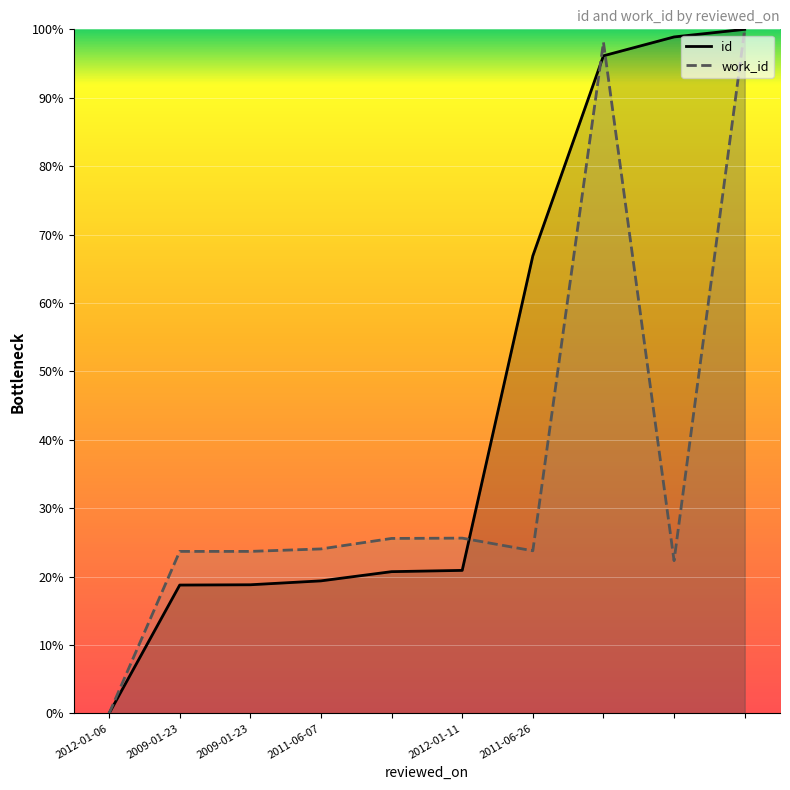

What is the difference between the work_id values at  and 2012-01-06?

22.3